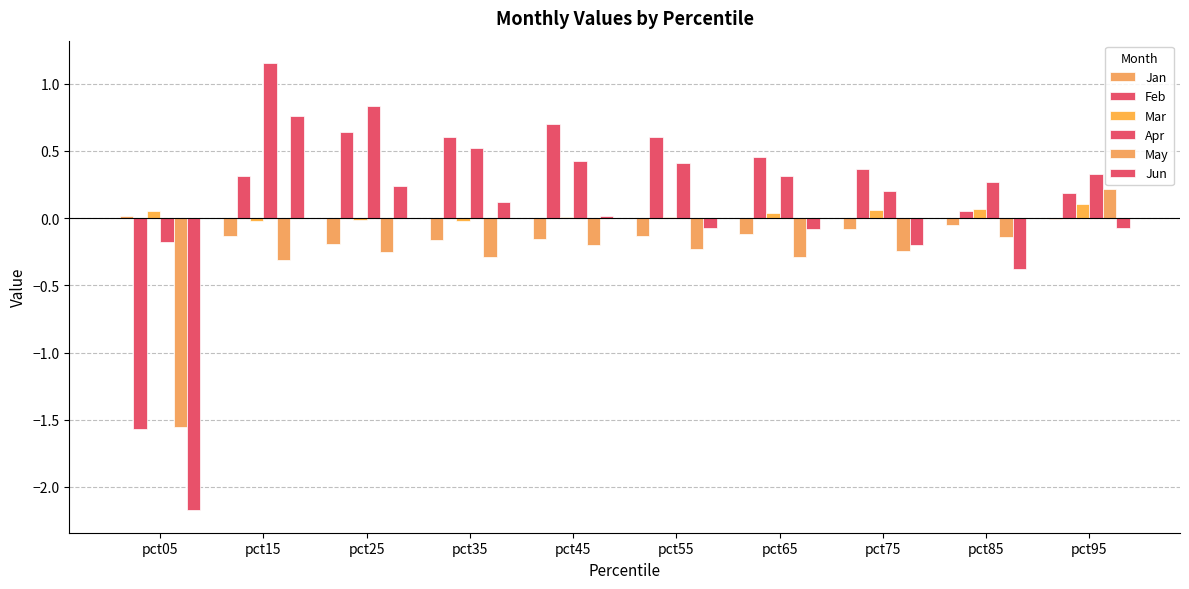

Does the chart contain stacked bars?

No